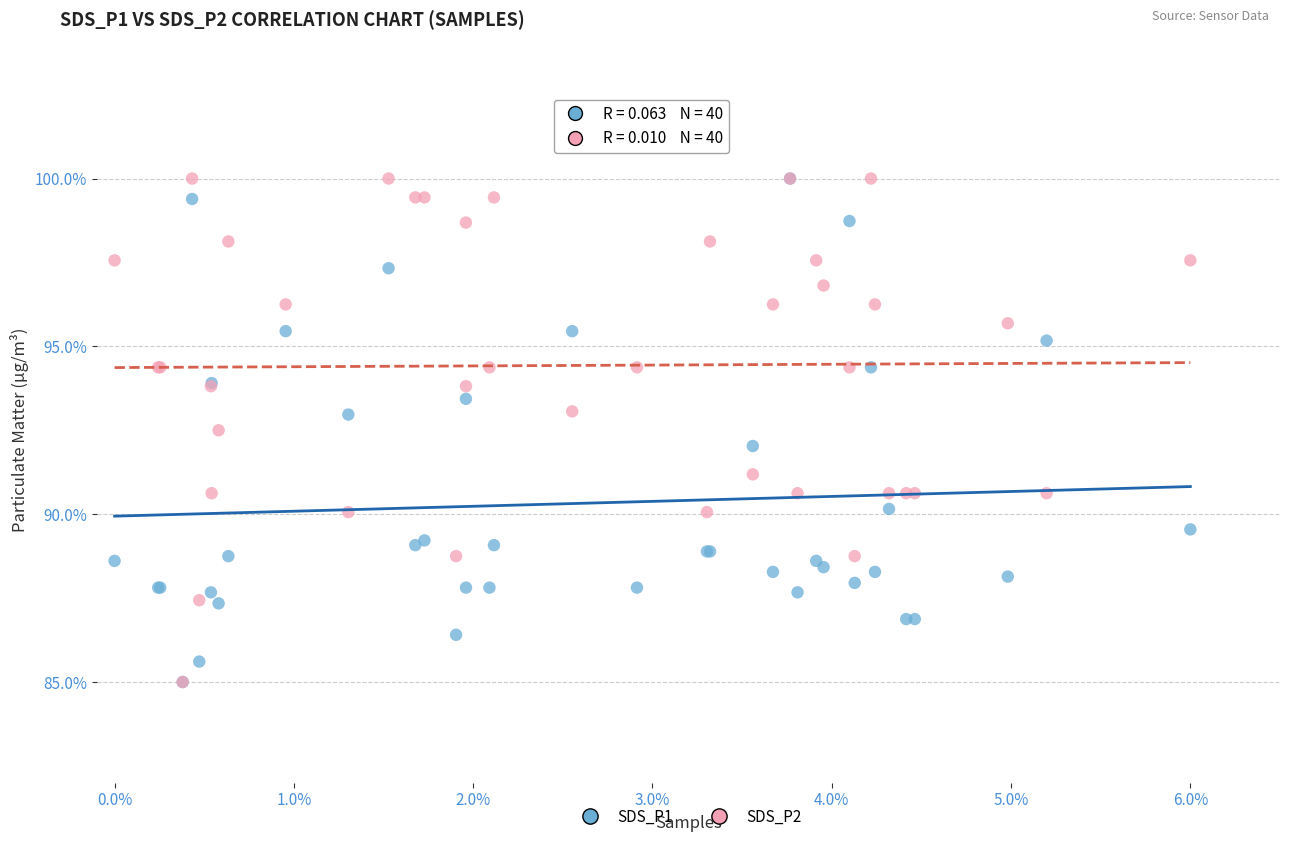

What are all the series names shown in the legend?

SDS_P1, SDS_P2